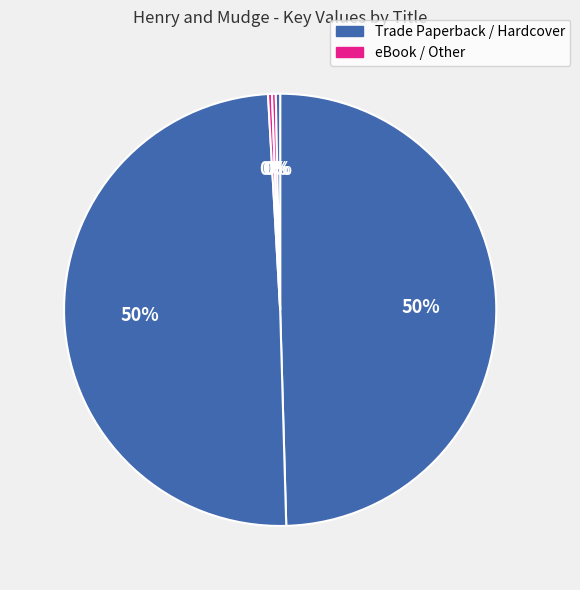

How many segments does this pie chart have?

5